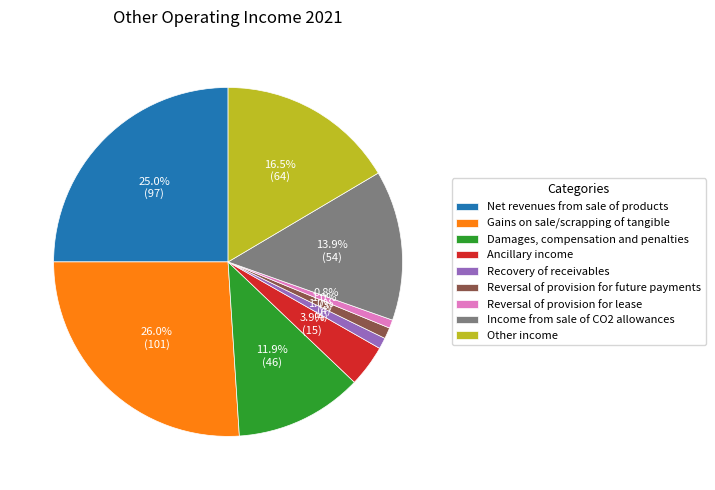

To the nearest percent, what is the difference between the Ancillary income and Gains on sale/scrapping of tangible slice percentages?

22%